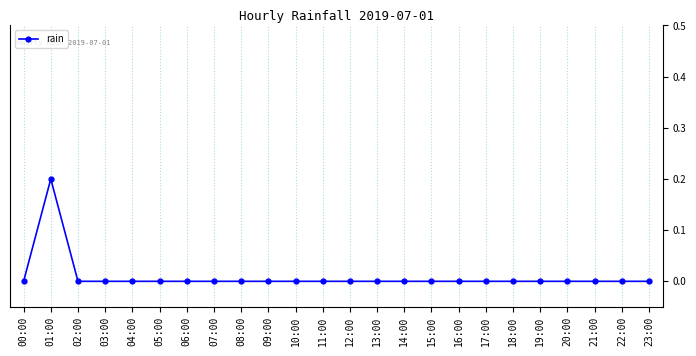

At which category does the chart reach its peak across all series?

01:00